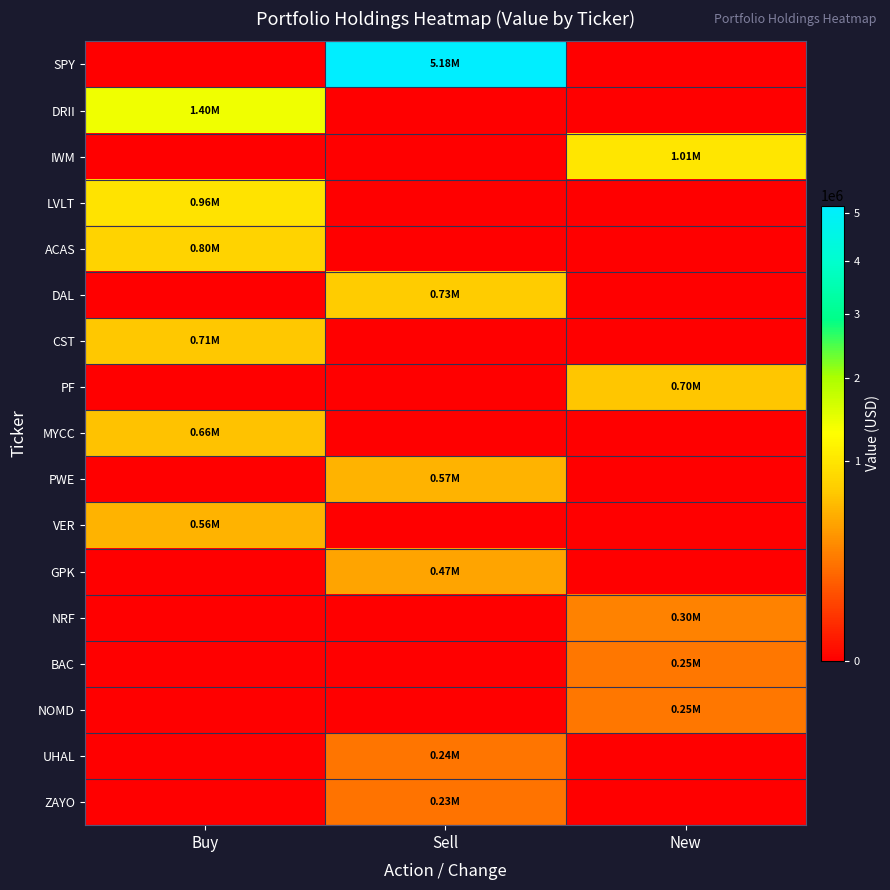

Which series changed the most between Buy and Sell?

SPY